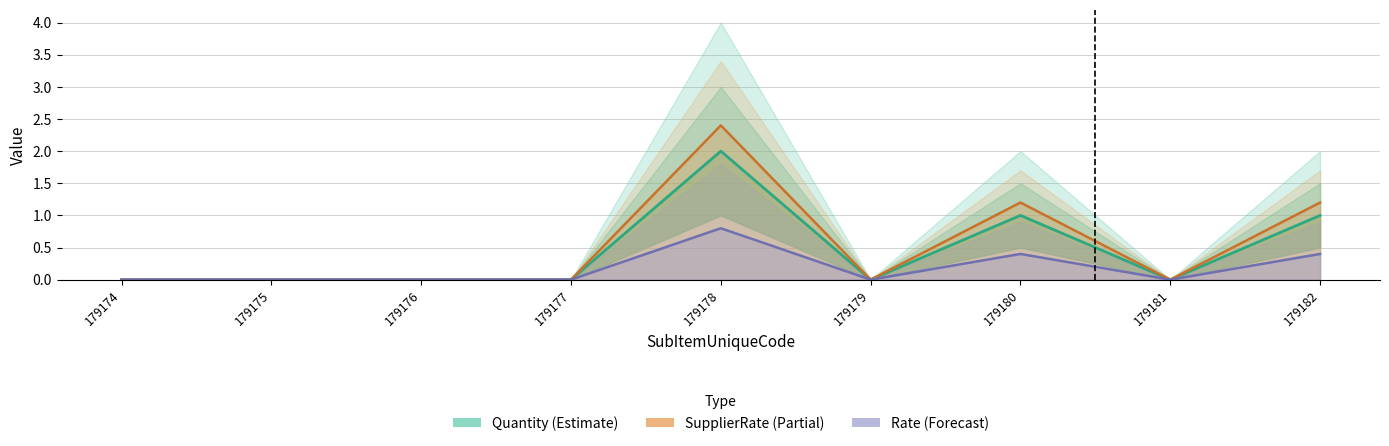

How many categories are shown in the chart?

9